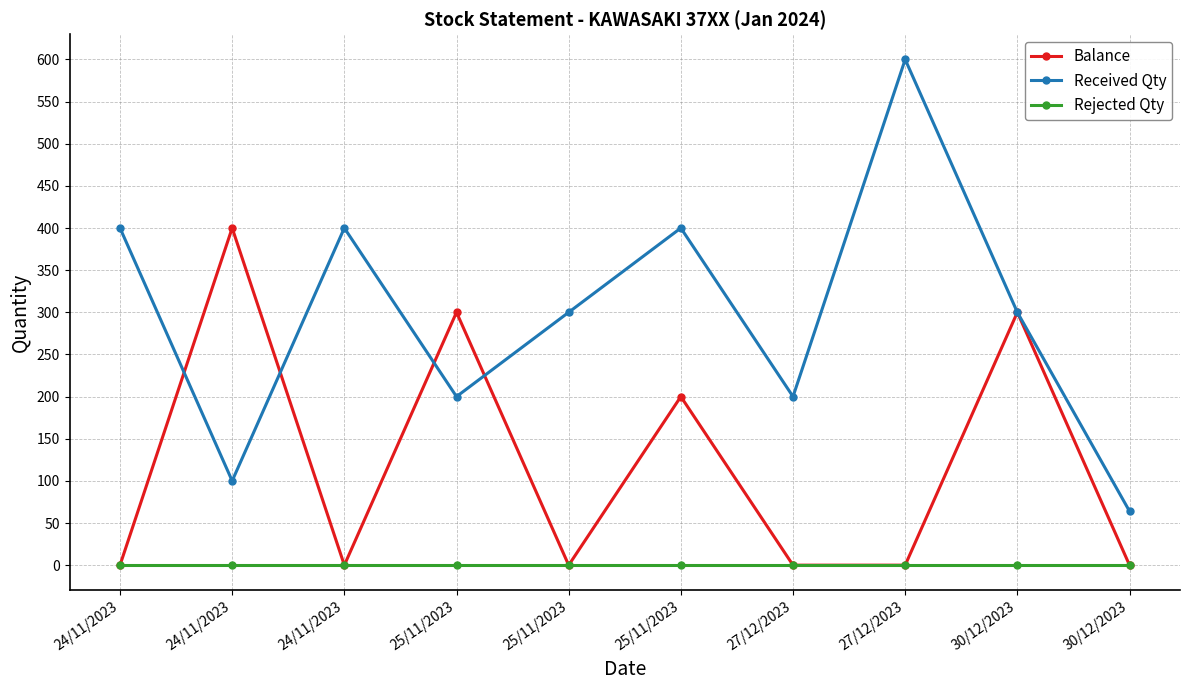

True or false: Received Qty and Balance intersect in this chart.

True